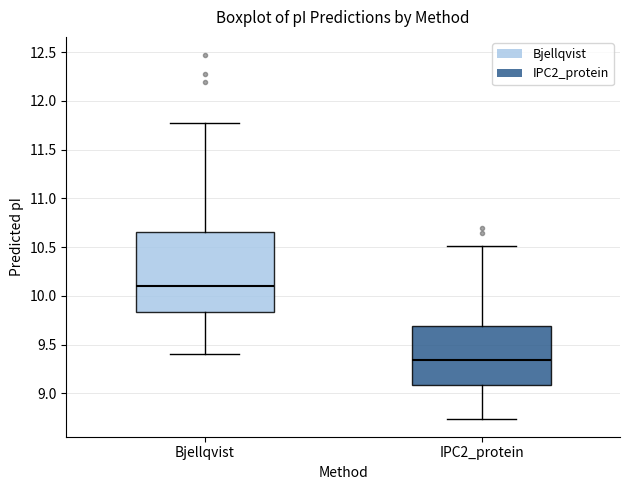

Comparing the boxes themselves (not the whiskers), which one is the tallest?

Bjellqvist